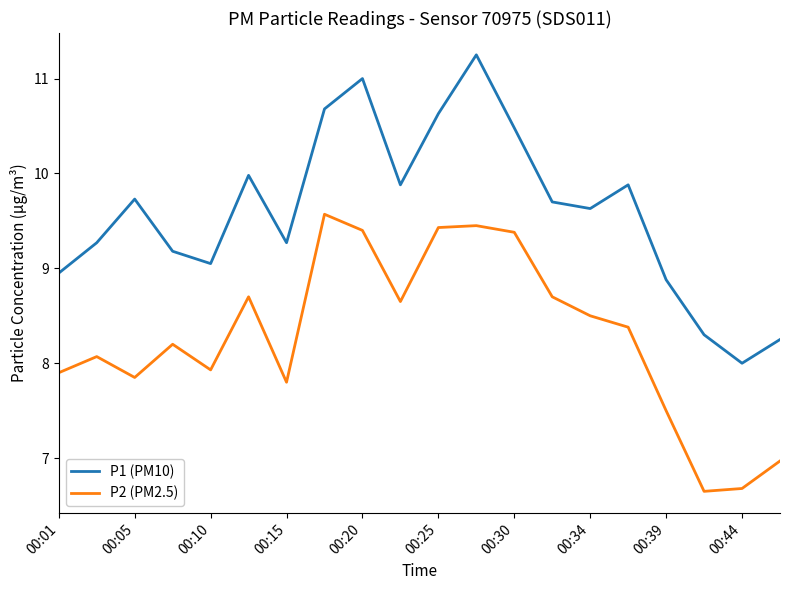

True or false: P2 (PM2.5) and P1 (PM10) cross at least once.

False